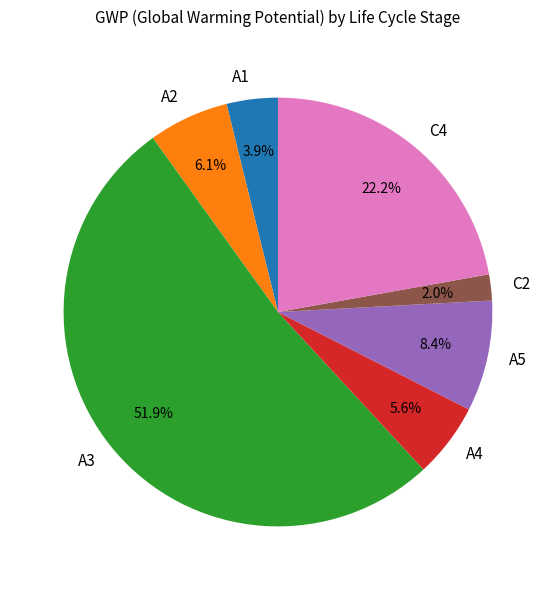

Combined, do C2 and A2 account for over 50%?

No